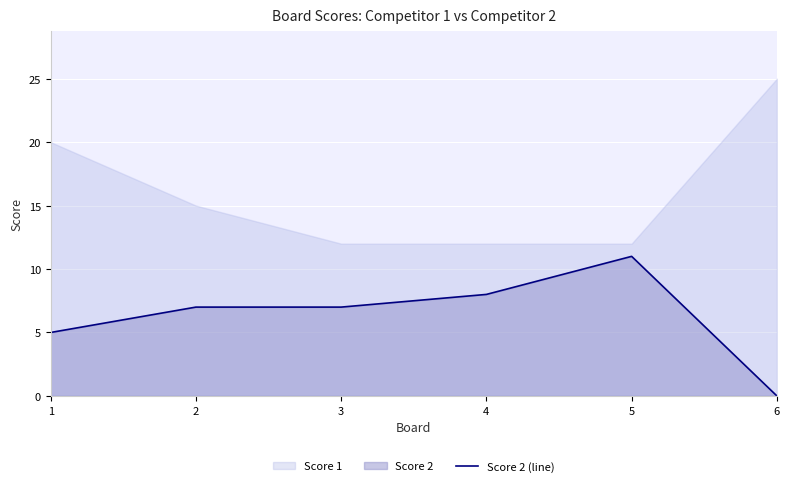

At which label is the value closest to 5?

1